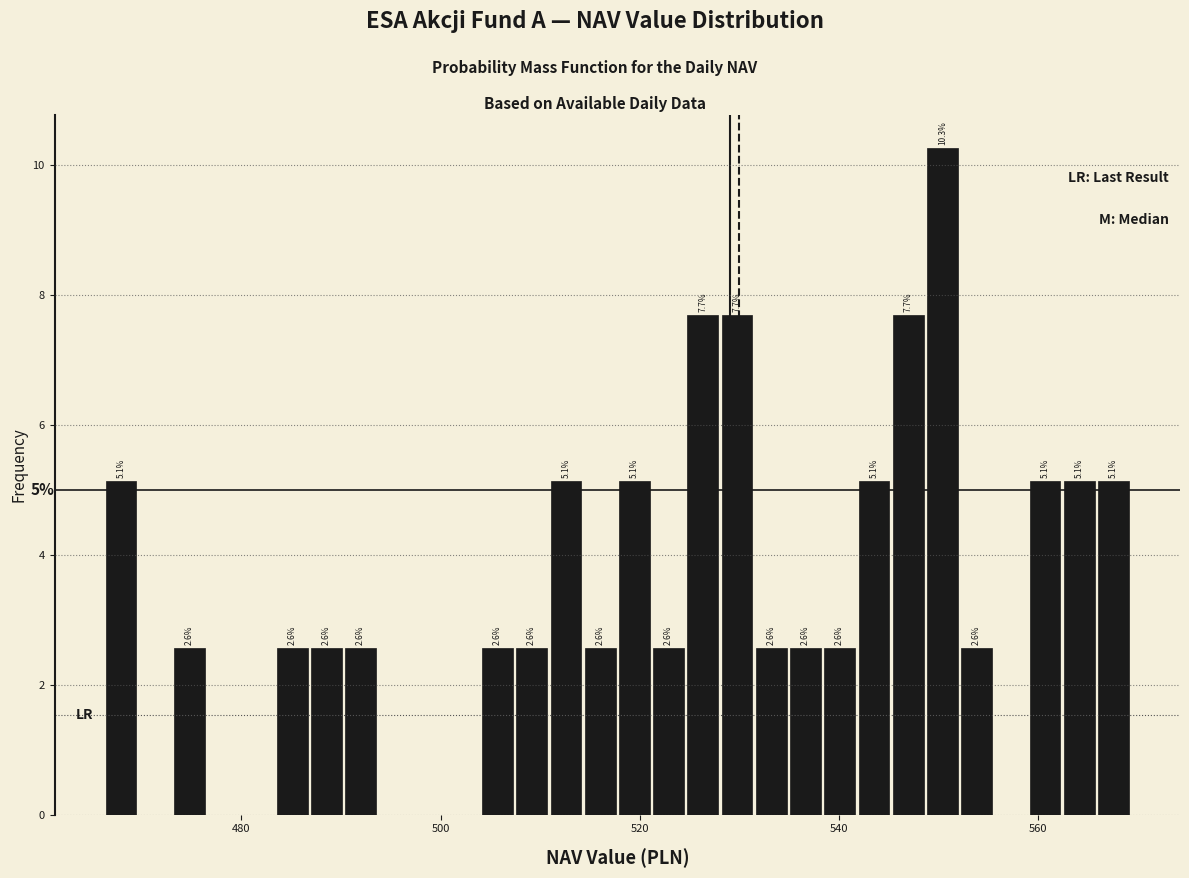

Read against the x-axis, roughly where is the centre of the tallest bar?

550